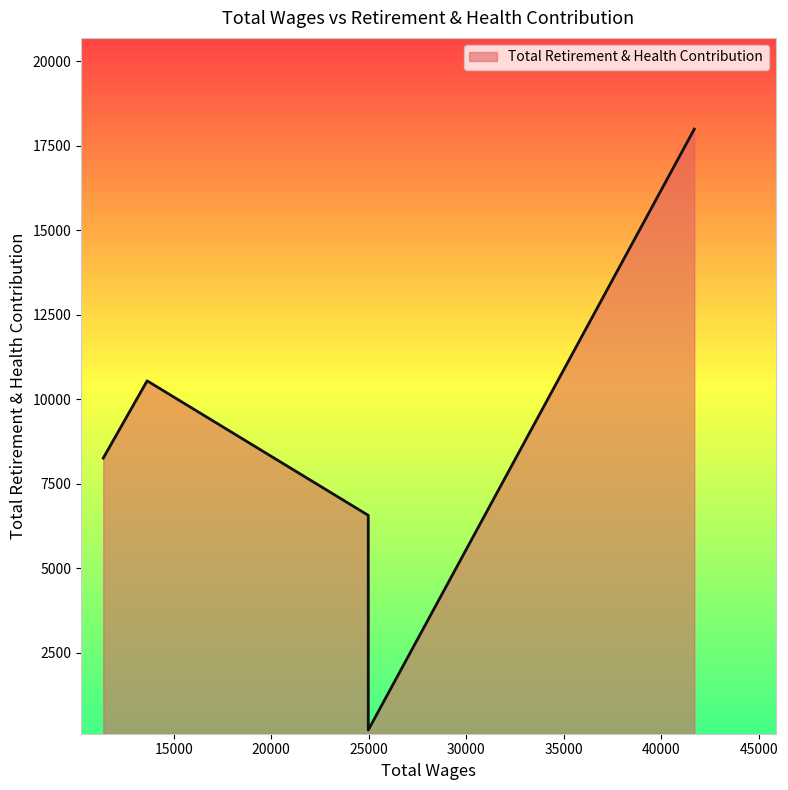

True or false: there are more than 1 points higher than both neighbors.

False